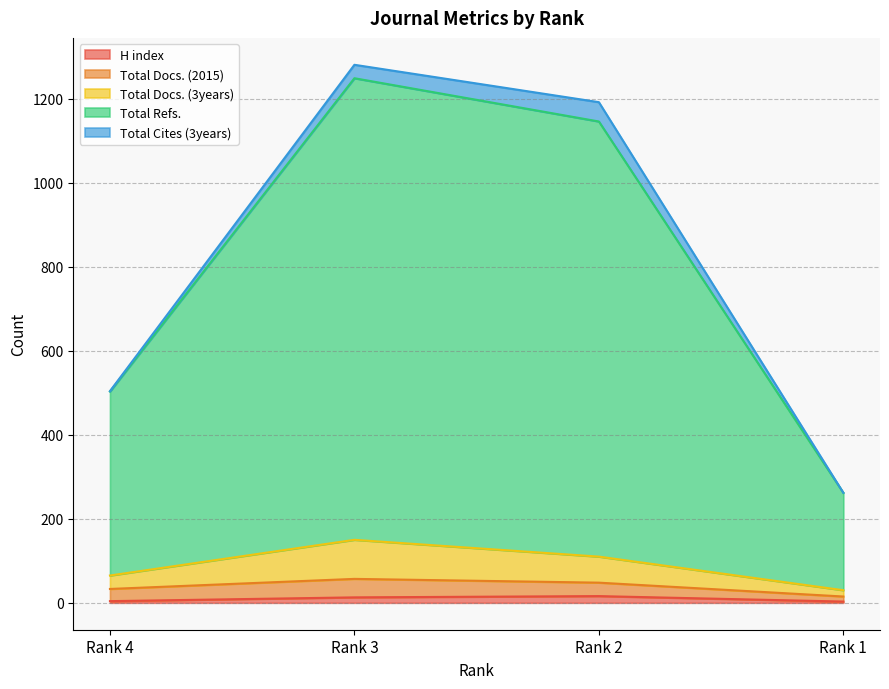

At how many categories does at least one series exceed 1149?

2